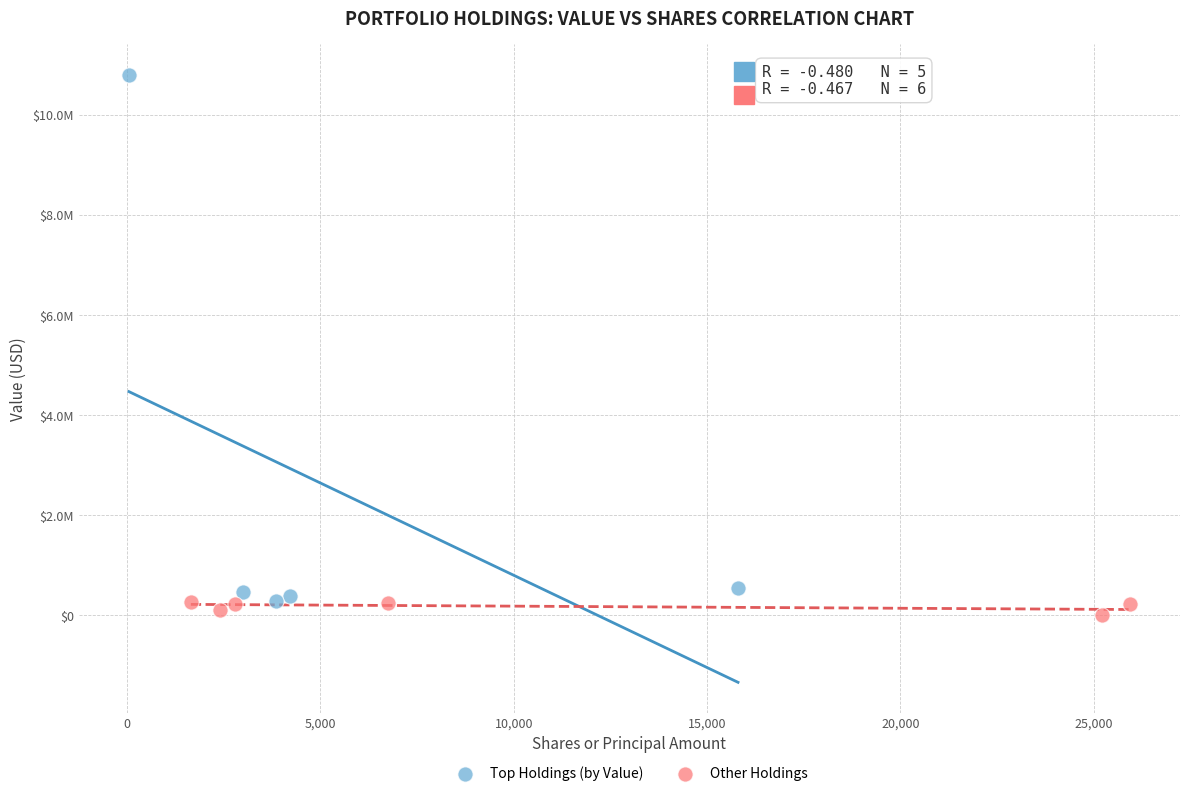

What are all the series names shown in the legend?

Top Holdings (by Value), Other Holdings